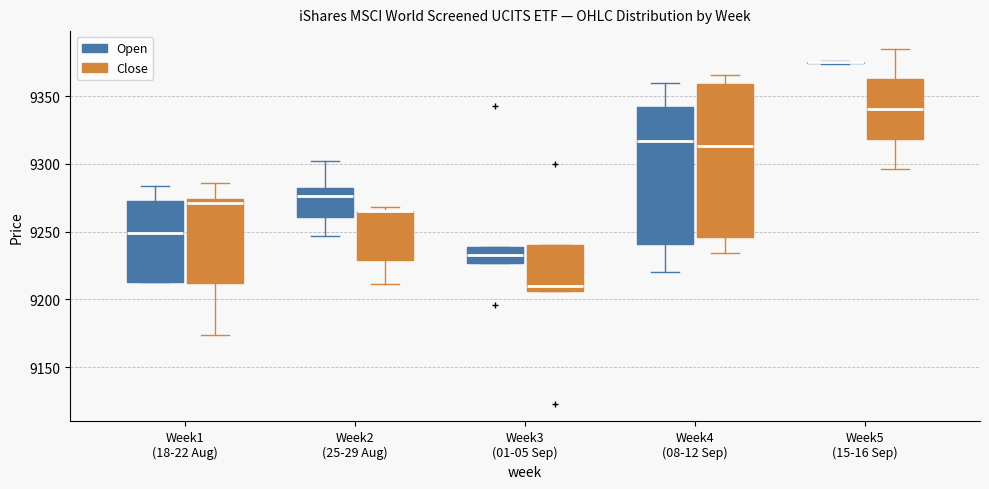

Reading left to right, read every box against the y-axis: the position of its median line, the range the box covers, and the ends of its whiskers. The values are not printed on the chart, so give them approximately, as read against the axis.

Week1 (18-22 Aug) (Open): median 9250, box 9215 to 9275, whiskers 9215 to 9285
Week1 (18-22 Aug) (Close): median 9270, box 9210 to 9275, whiskers 9175 to 9285
Week2 (25-29 Aug) (Open): median 9275, box 9260 to 9280, whiskers 9245 to 9300
Week2 (25-29 Aug) (Close): median 9265 (drawn on the box's upper edge), box 9230 to 9265, whiskers 9210 to 9270
Week3 (01-05 Sep) (Open): median 9235, box 9225 to 9240, whiskers 9225 to 9240
Week3 (01-05 Sep) (Close): median 9210, box 9205 to 9240, whiskers 9205 to 9240
Week4 (08-12 Sep) (Open): median 9315, box 9240 to 9340, whiskers 9220 to 9360
Week4 (08-12 Sep) (Close): median 9315, box 9245 to 9360, whiskers 9235 to 9365
Week5 (15-16 Sep) (Open): box collapsed to a line at 9375, whiskers 9375 to 9375
Week5 (15-16 Sep) (Close): median 9340, box 9320 to 9365, whiskers 9295 to 9385